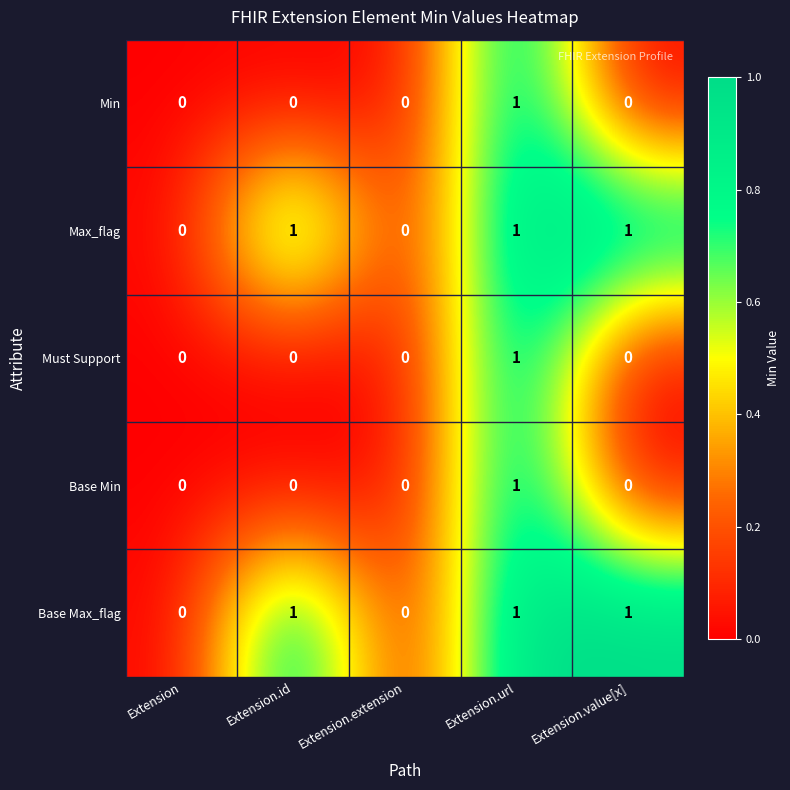

The value of Must Support at Extension.id is 0. True or false?

True